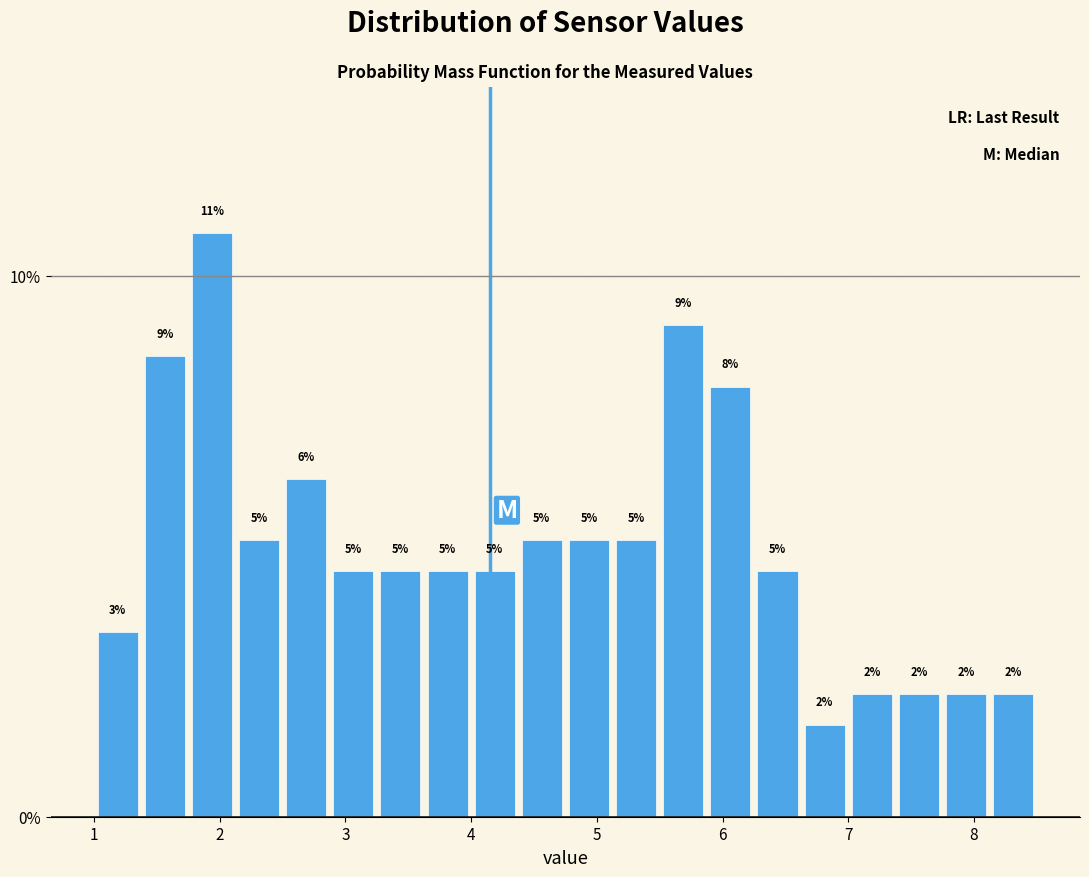

Around what value on the x-axis is the tallest bar? Give the approximate position of its centre, as read against the axis.

1.9